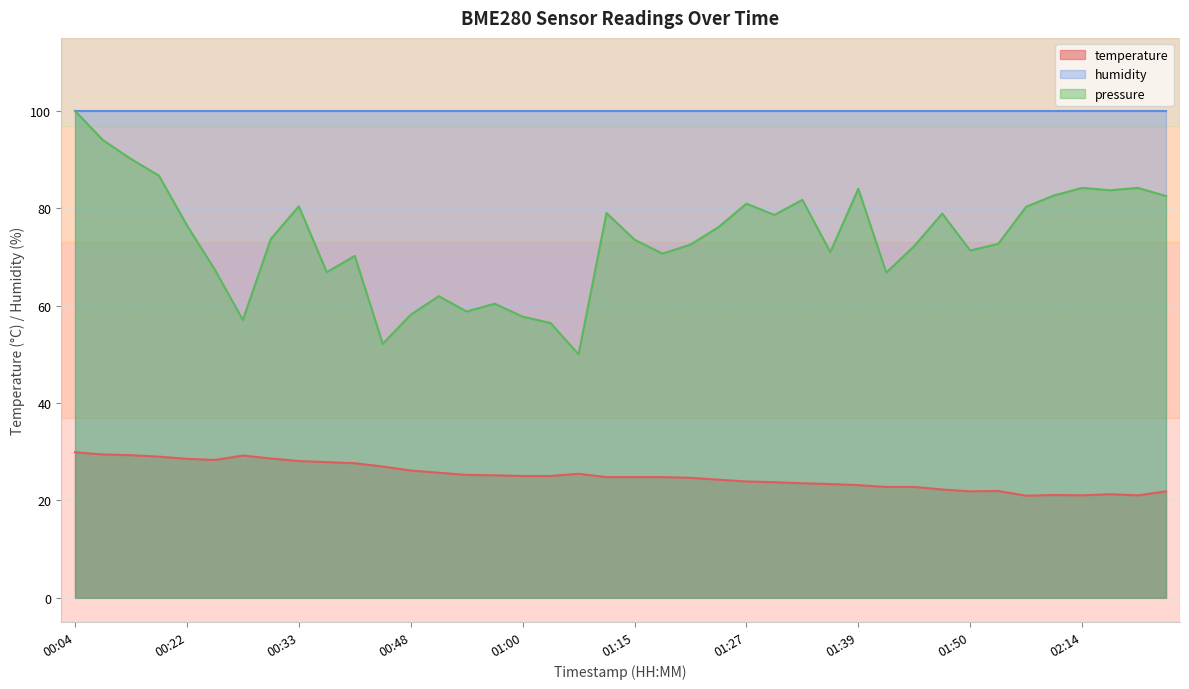

How many distinct data groups are displayed?

3